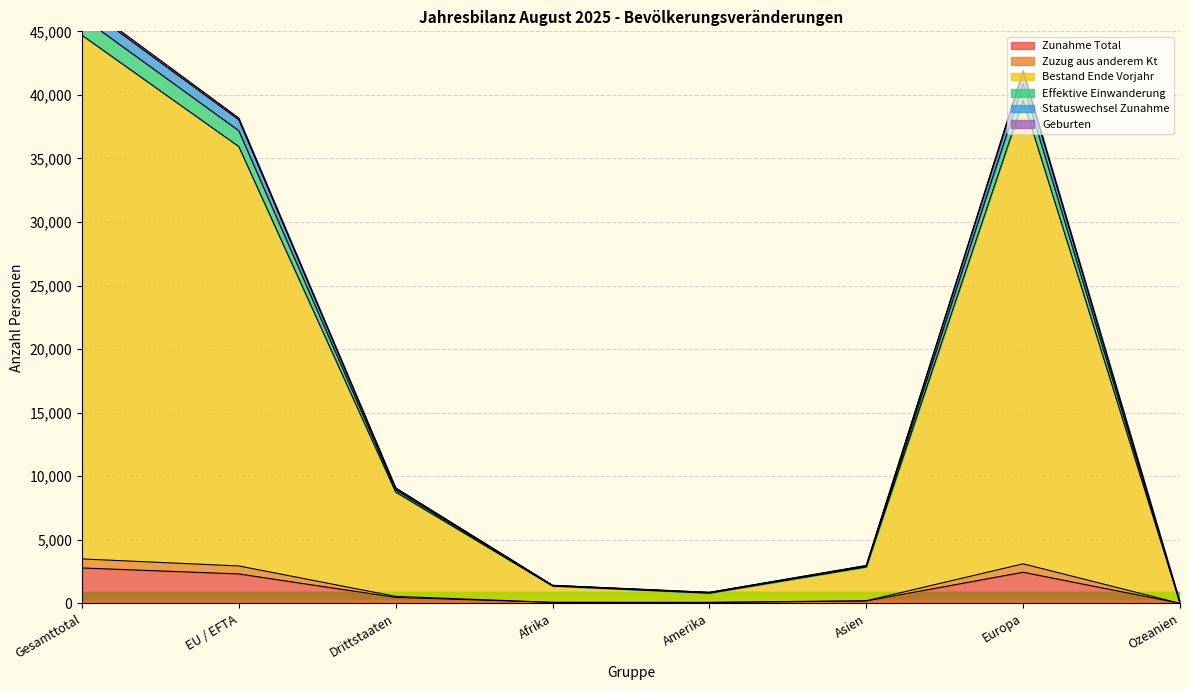

What is the label of the 3rd point from the right?

Asien